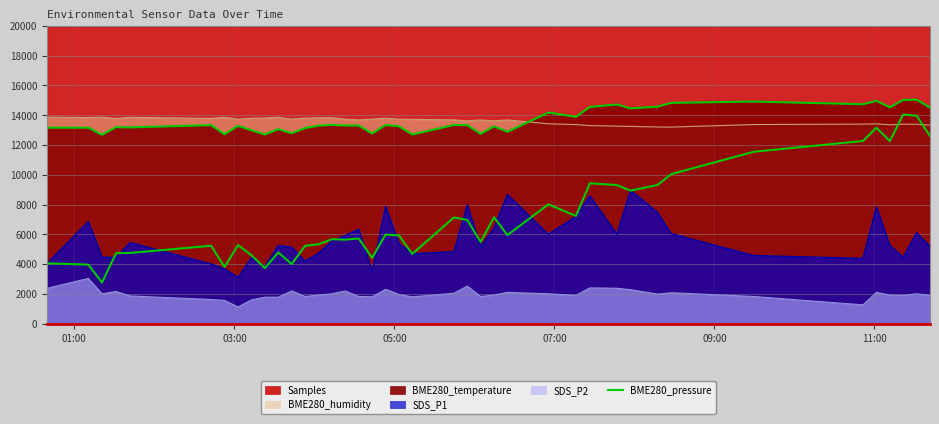

How many distinct data groups are displayed?

1